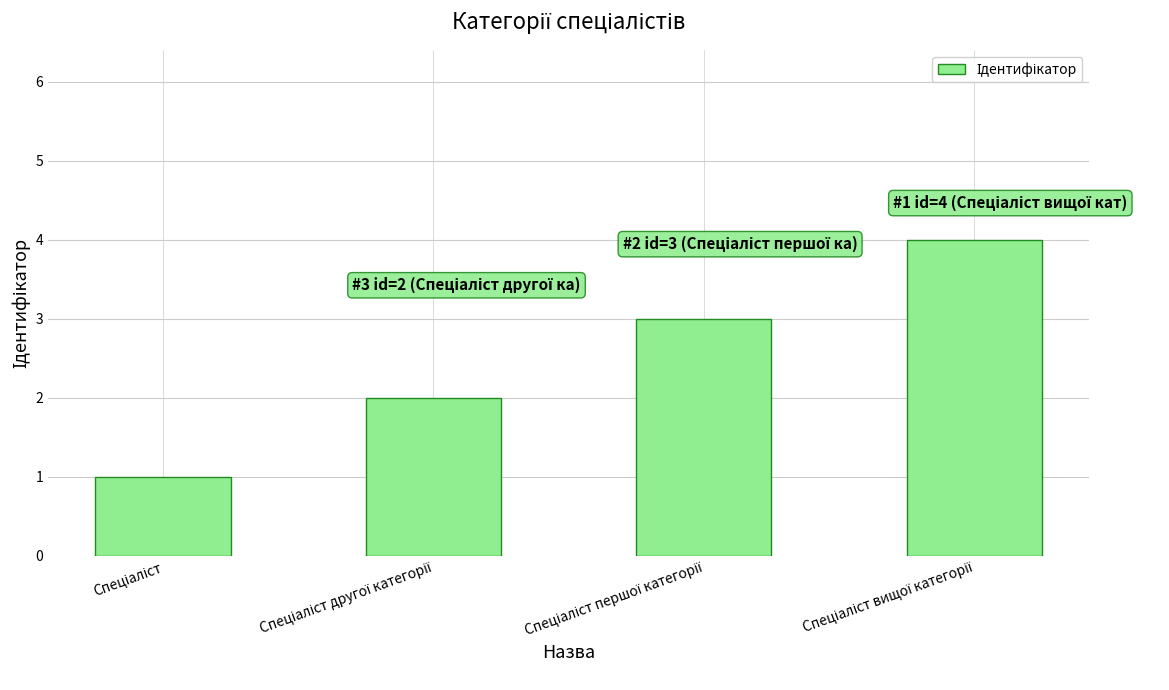

What is the greatest value displayed?

4